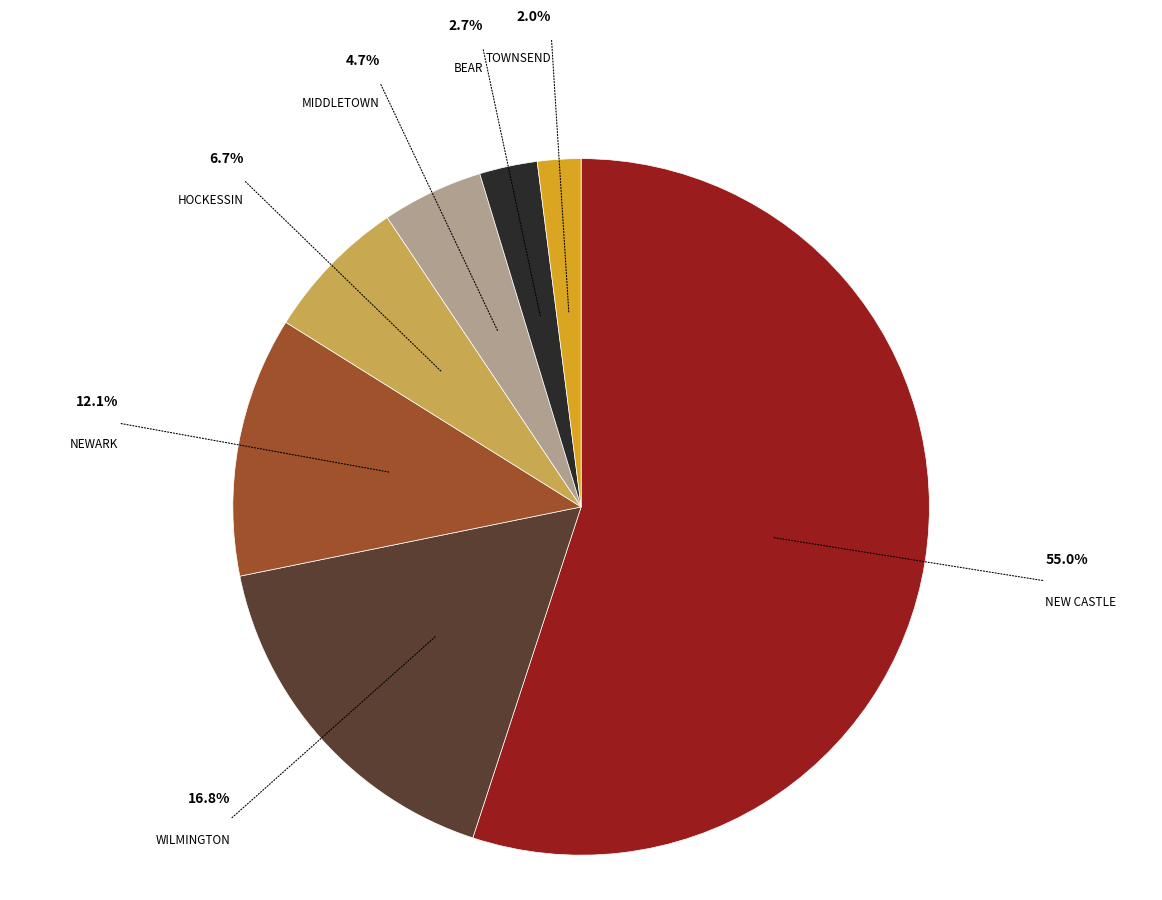

Rank the categories by value from highest to lowest.

NEW CASTLE, WILMINGTON, NEWARK, HOCKESSIN, MIDDLETOWN, BEAR, TOWNSEND